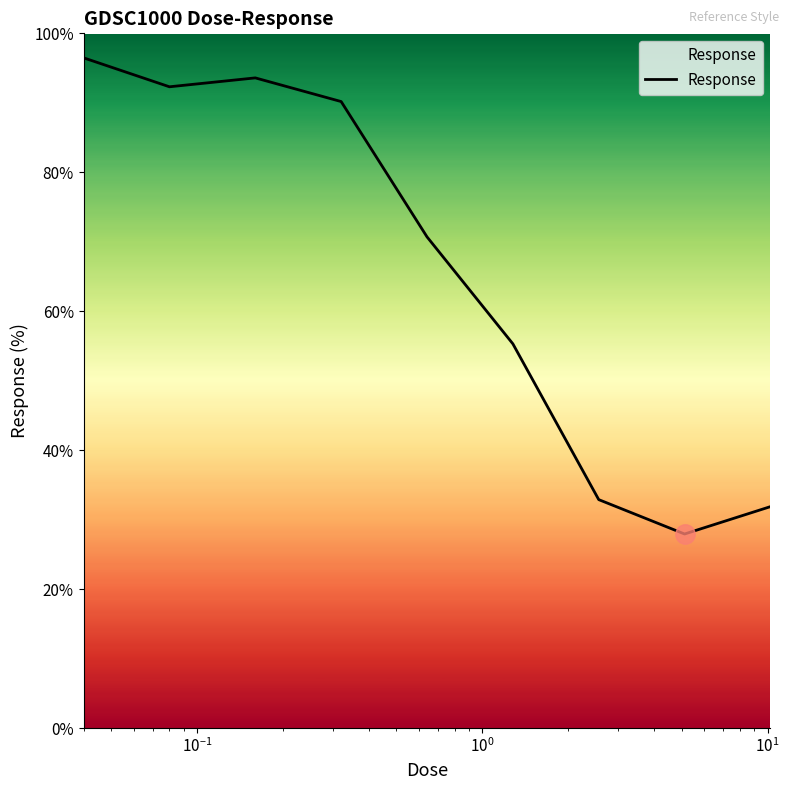

Is it true that the value at 0.32 is 142.0?

False